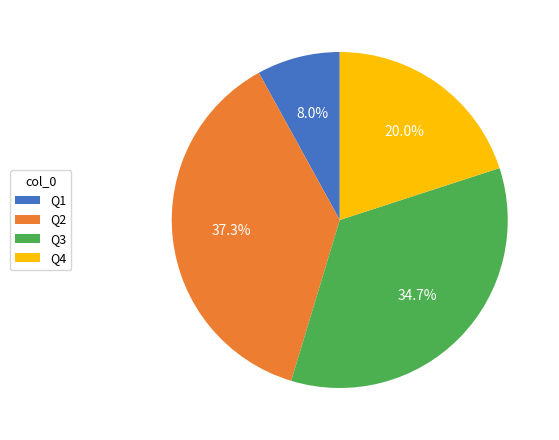

True or false: Q1 accounts for 14% of the total.

False